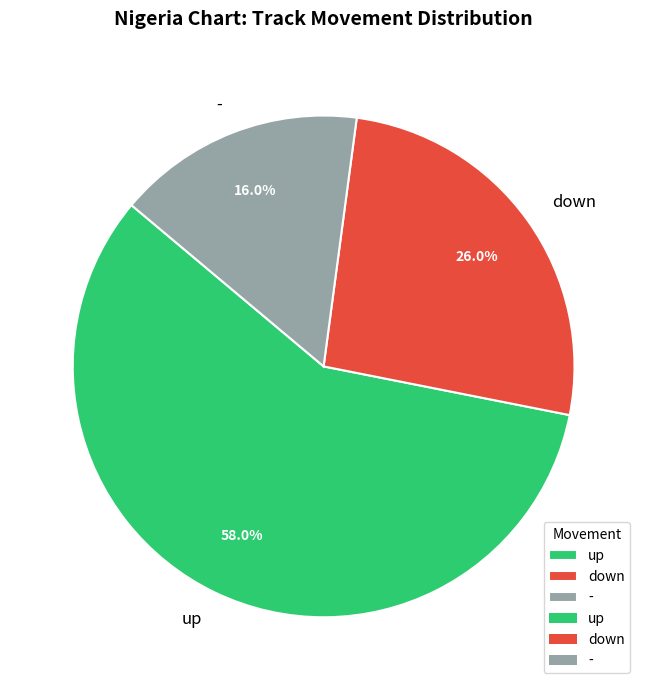

To the nearest percent, what is the combined percentage of down and up?

84%